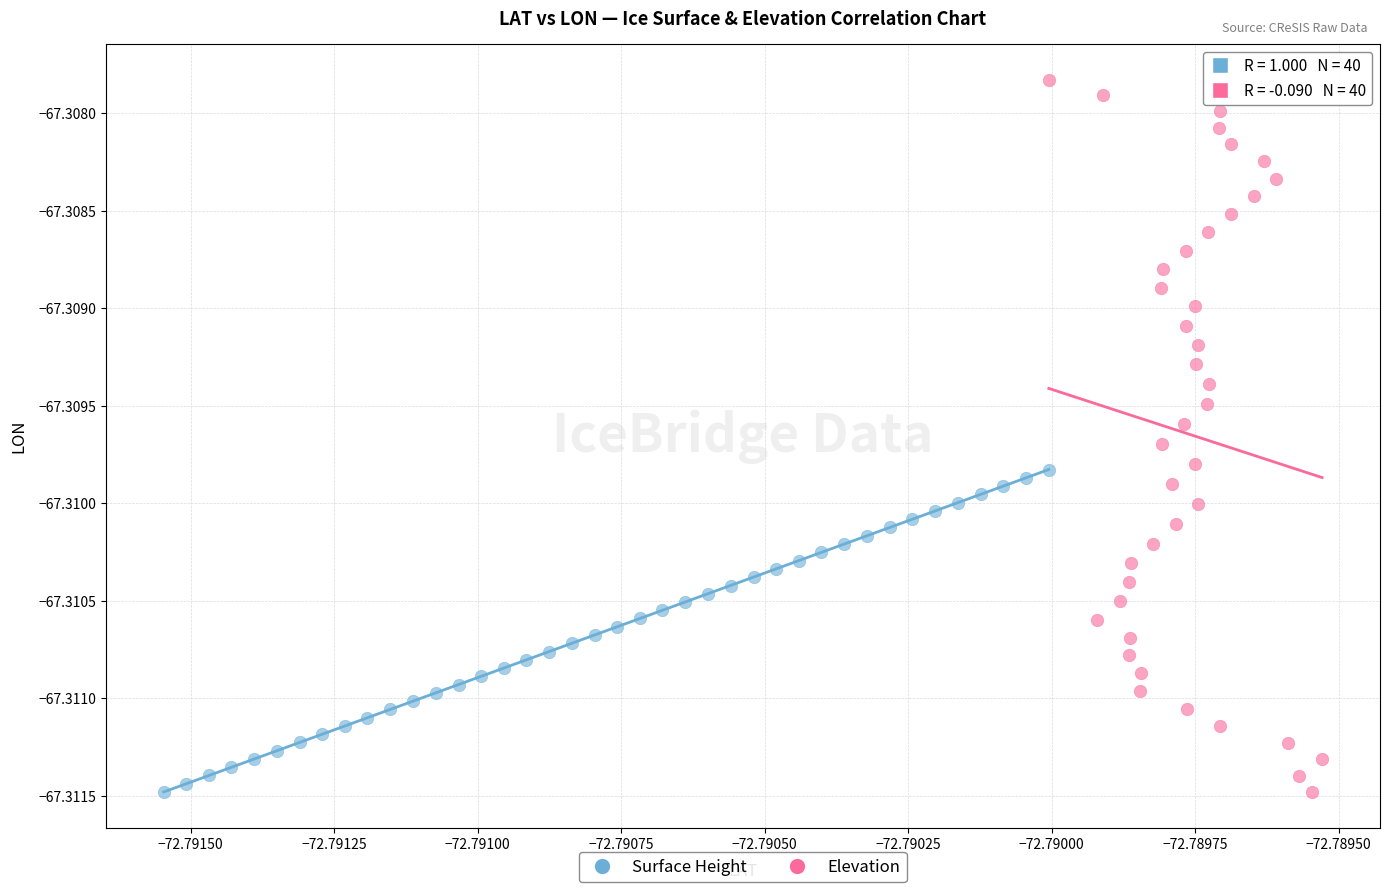

Which series has the widest spread of Y values?

Elevation